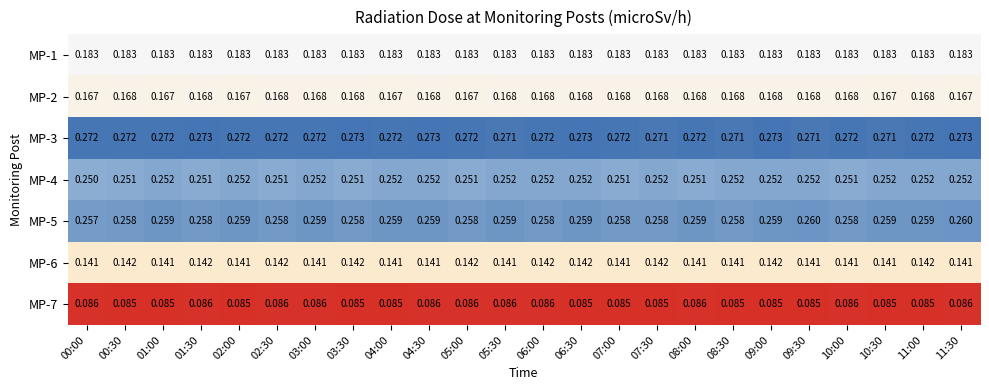

How many data points does each series have?

24